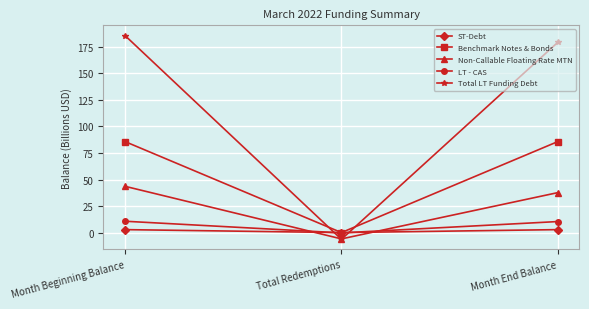

What is the spread (max minus min) of values at Month End Balance?

176.5